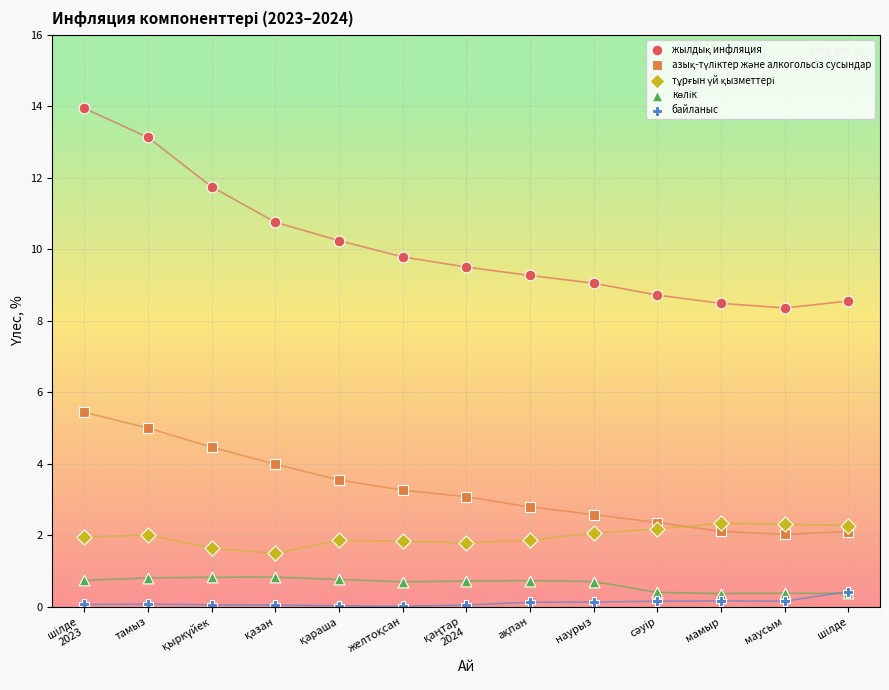

Across all series, what Y value is closest to 6?

5.4